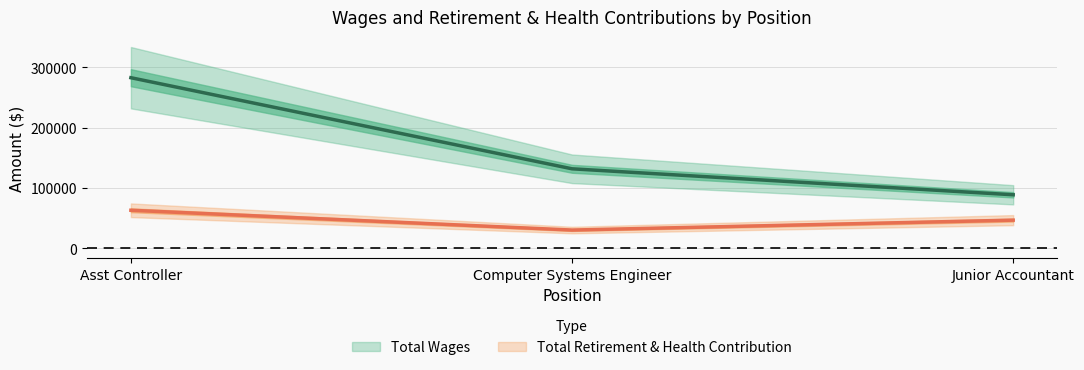

What is the minimum value for Total Retirement & Health Contribution?

30150